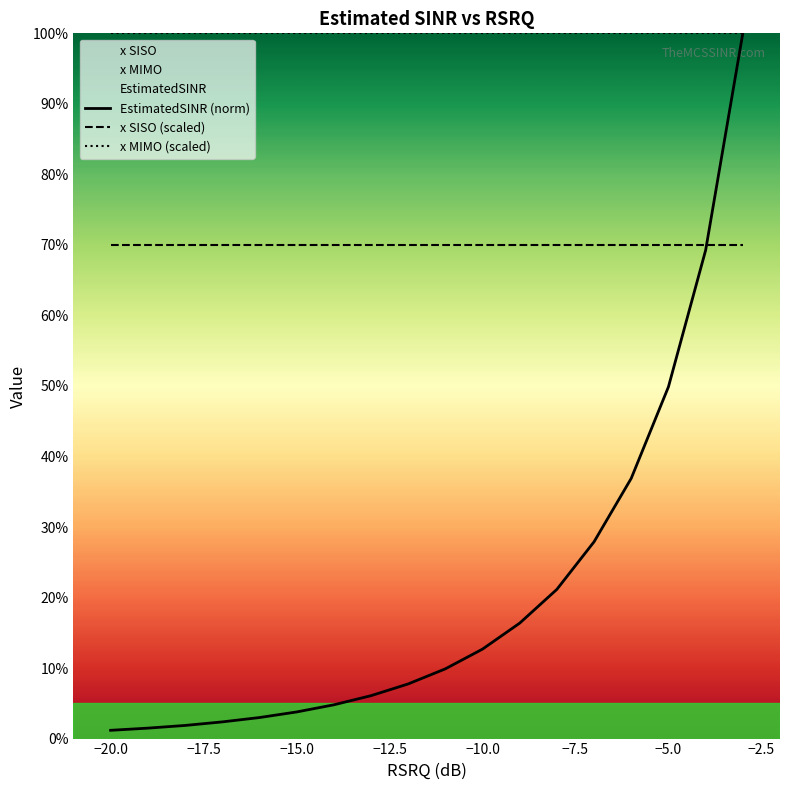

True or false: x MIMO (scaled) and x SISO (scaled) intersect in this chart.

False